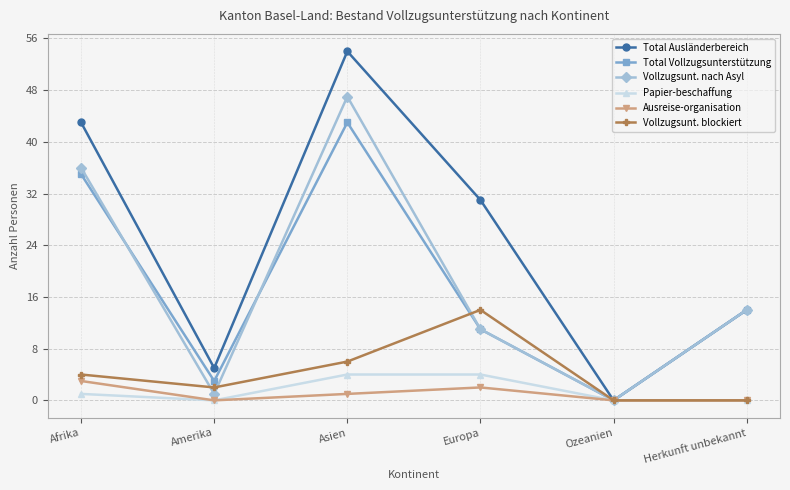

How many lines are shown in the chart?

6